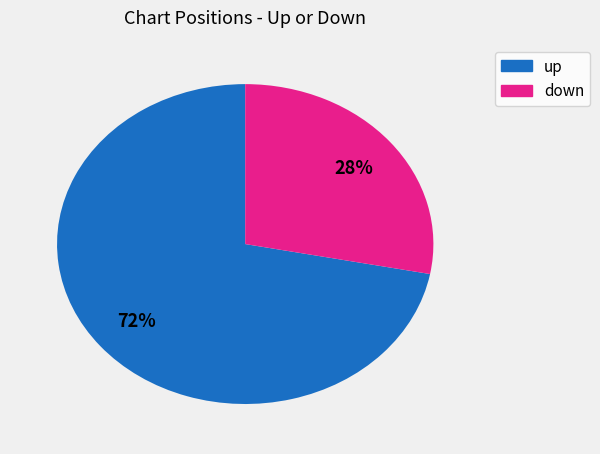

To the nearest percent, what percentage of the pie is up?

72%